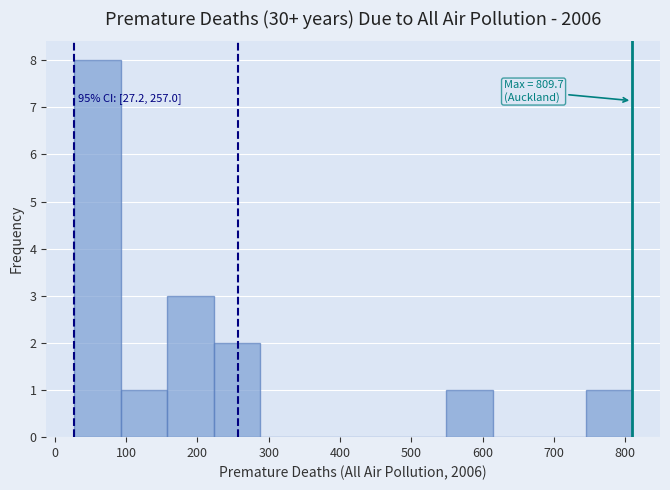

Which range on the x-axis has the tallest bar?

30 to 90